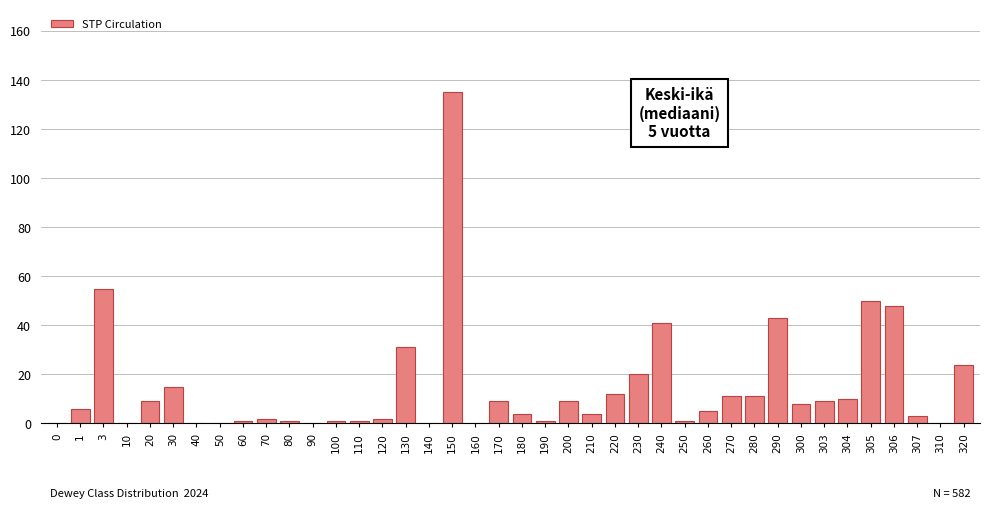

What is the sum of all values?

582